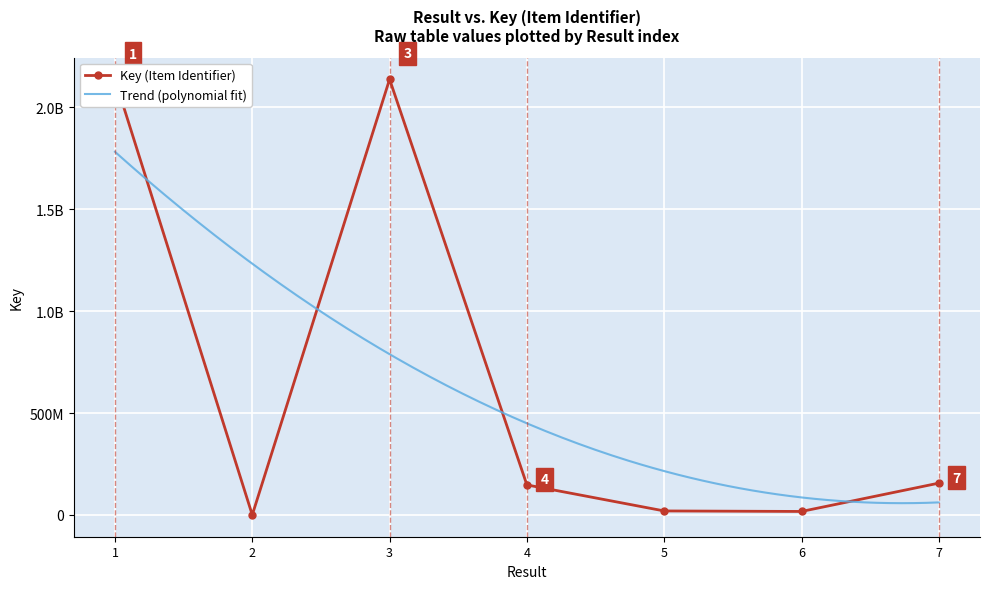

Count the number of categories in the chart.

7